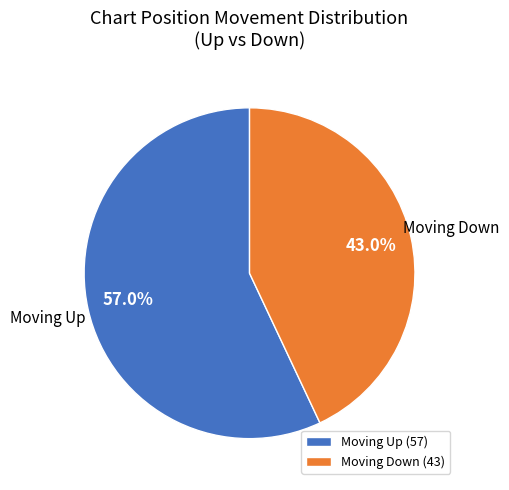

Which slice is the largest?

Moving Up (57)